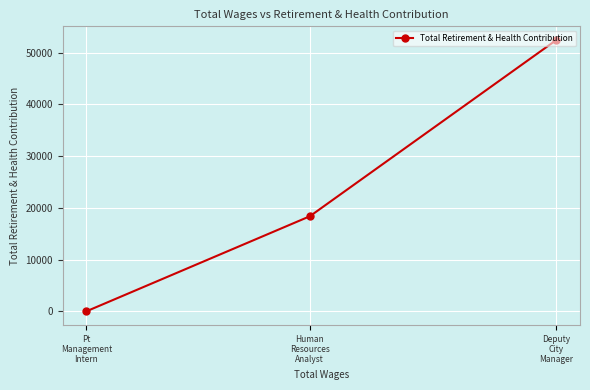

What is the label of the 3rd point from the right?

Pt
Management
Intern